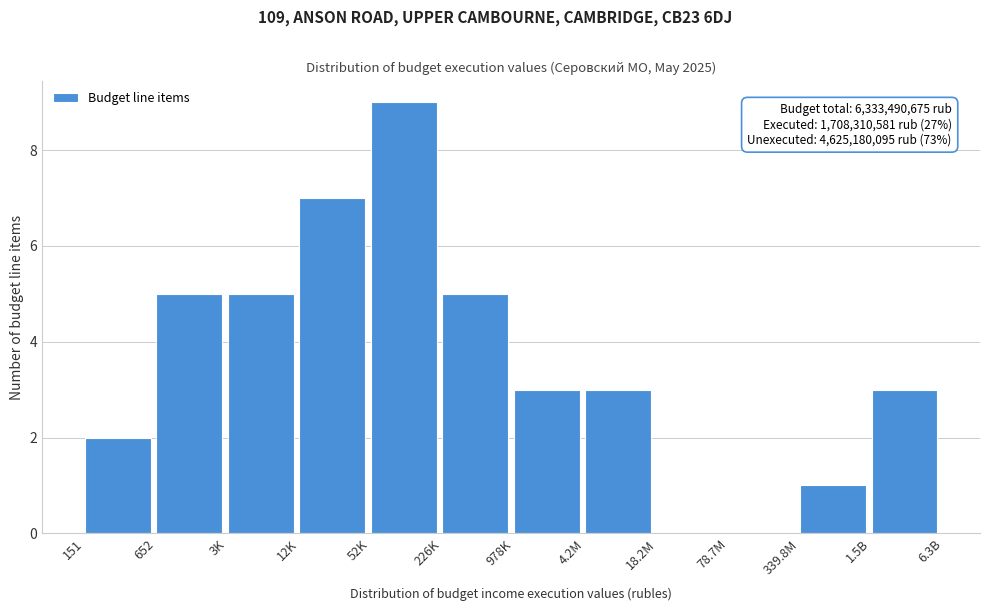

Reading left to right, list all the values displayed in this chart.

151=2	652=5	3K=5	12K=7	52K=9	226K=5	978K=3	4.2M=3	18.2M=0	78.7M=0	339.8M=1	1.5B=3